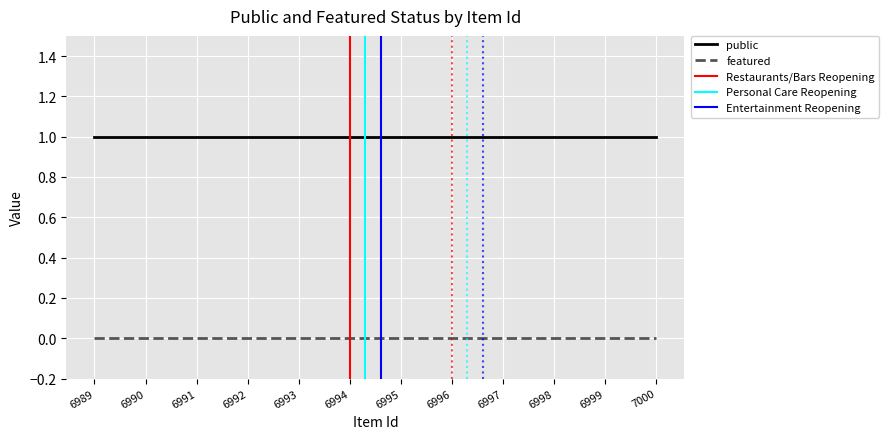

Rank the series at 6999 from lowest to highest value.

featured, public